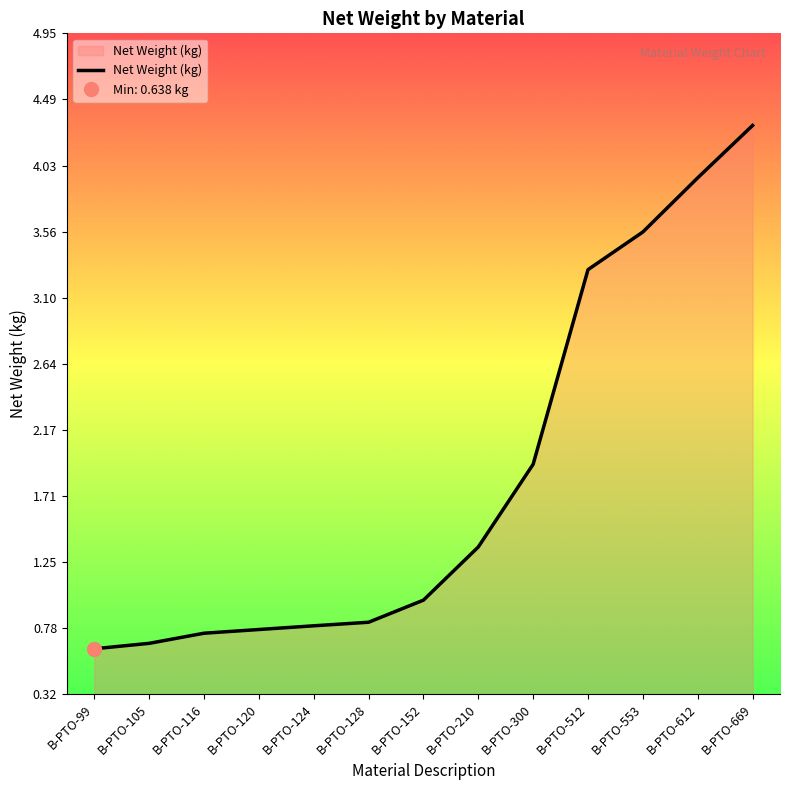

What is the approximate value at B-PTO-99?

0.6